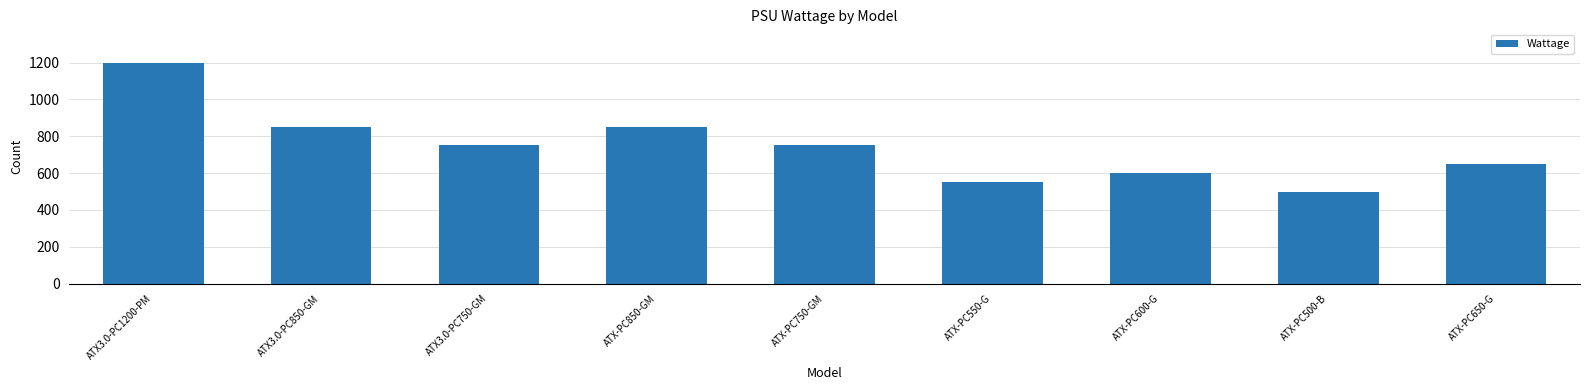

What is the ratio of the value at ATX-PC850-GM to the value at ATX-PC550-G?

1.5